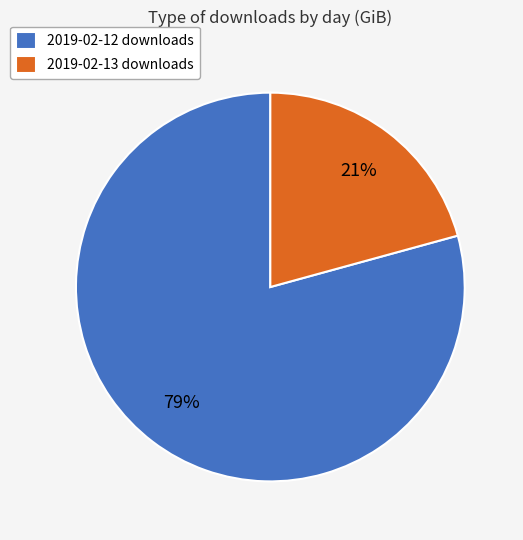

Rank the categories by value from lowest to highest.

2019-02-13 downloads, 2019-02-12 downloads